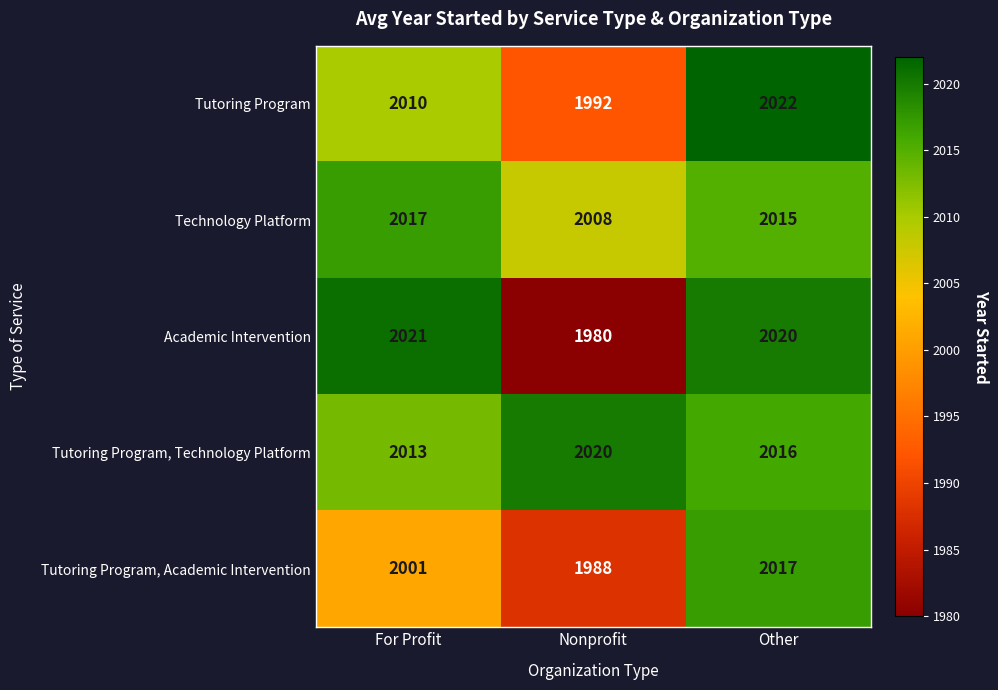

What is the minimum value shown in the chart?

1980